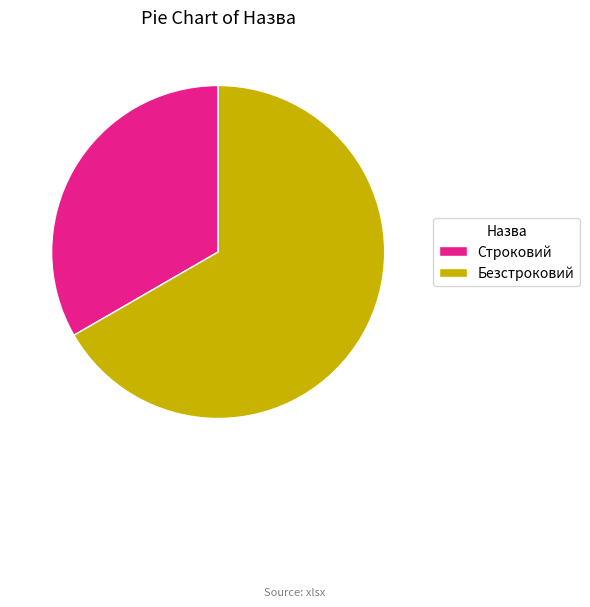

Rank the categories by value from highest to lowest.

Безстроковий, Строковий